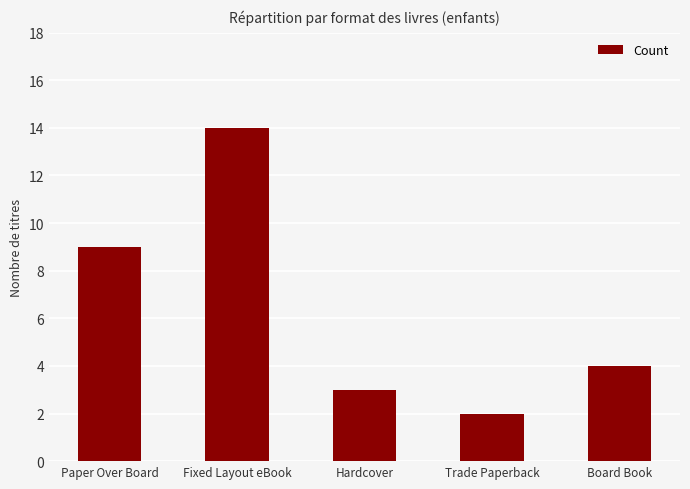

Rank the categories by value from lowest to highest.

Trade Paperback, Hardcover, Board Book, Paper Over Board, Fixed Layout eBook